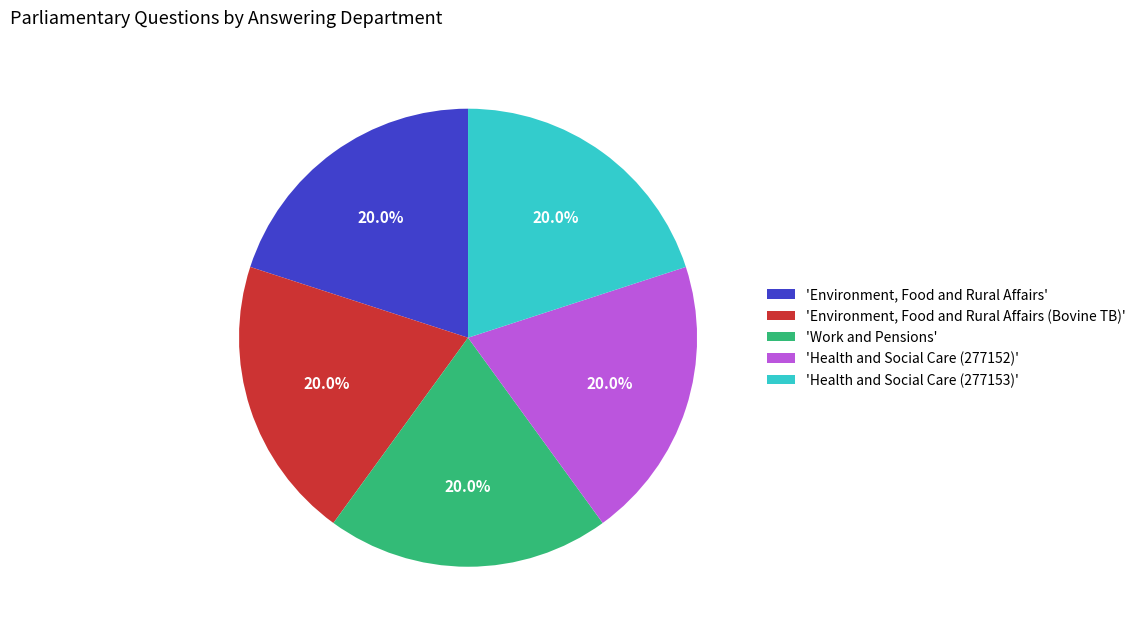

Approximately how many times larger is the value at 'Health and Social Care (277153)' compared to 'Environment, Food and Rural Affairs (Bovine TB)'?

1.0